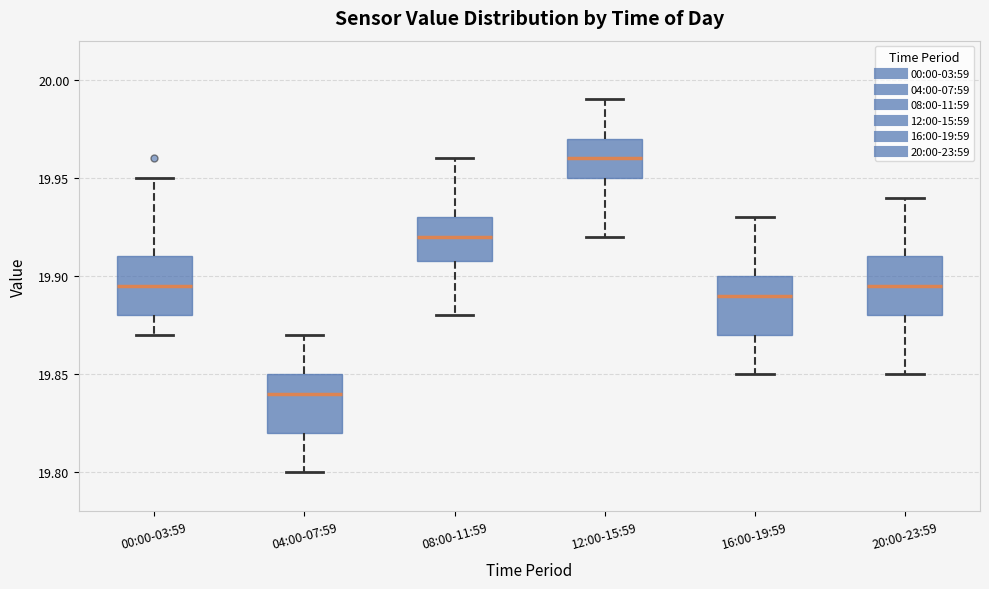

Which box's median line is the highest?

12:00-15:59